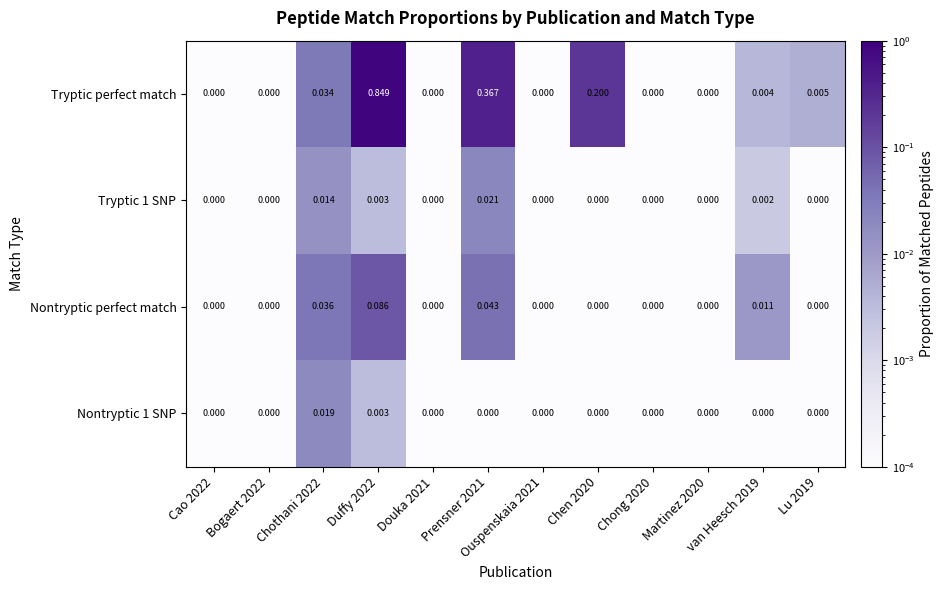

Between Chothani 2022 and Martinez 2020, which series saw the biggest shift?

Nontryptic perfect match